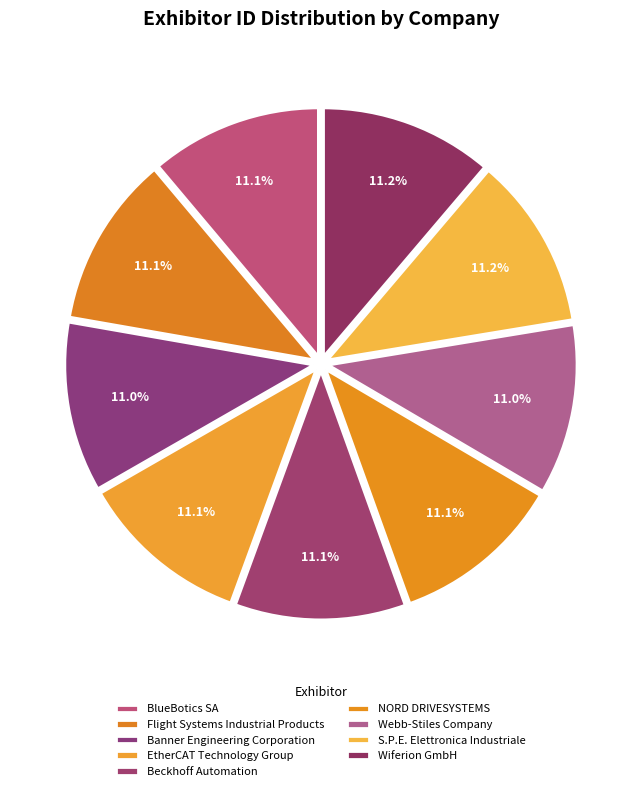

Which has a higher value, Webb-Stiles Company or EtherCAT Technology Group?

EtherCAT Technology Group